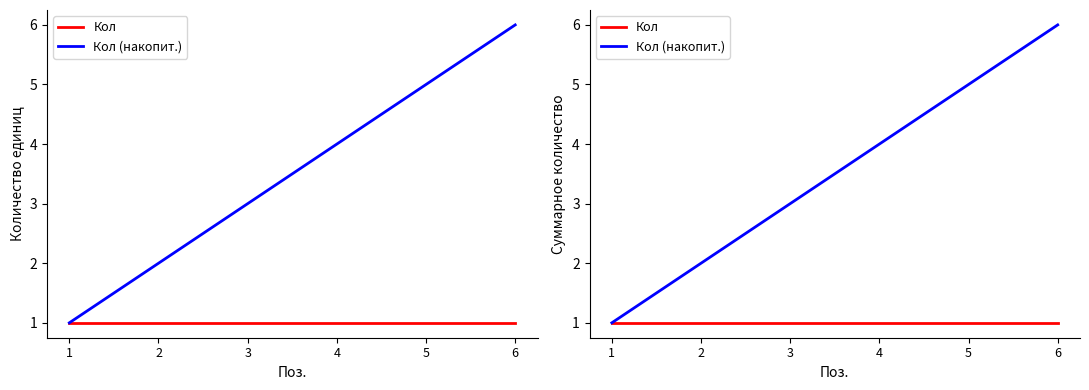

Read the Кол (накопит.) value at 5.

5